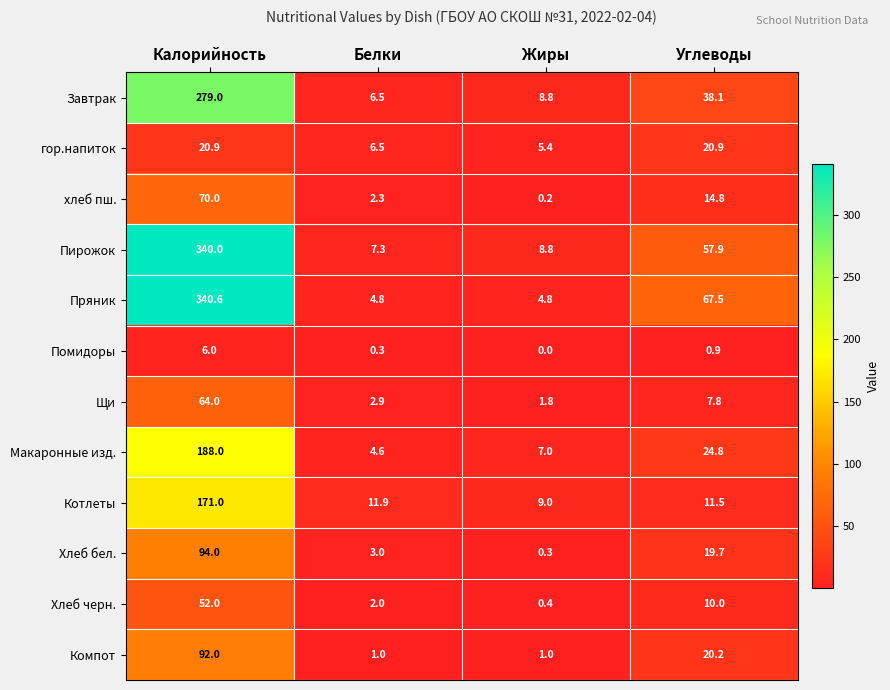

Which series changed the most between Калорийность and Жиры?

Пряник